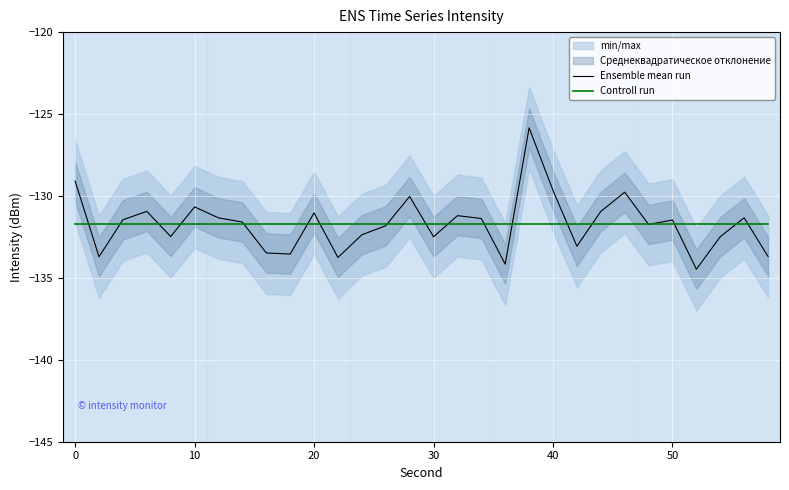

The value of Ensemble mean run at 40 is -129.7. True or false?

True